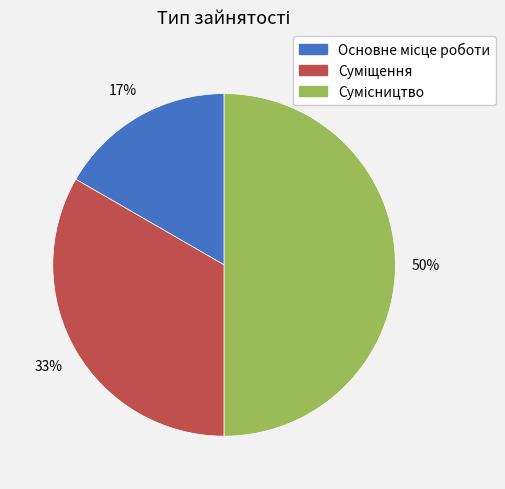

To the nearest percent, what is the average slice percentage?

33%